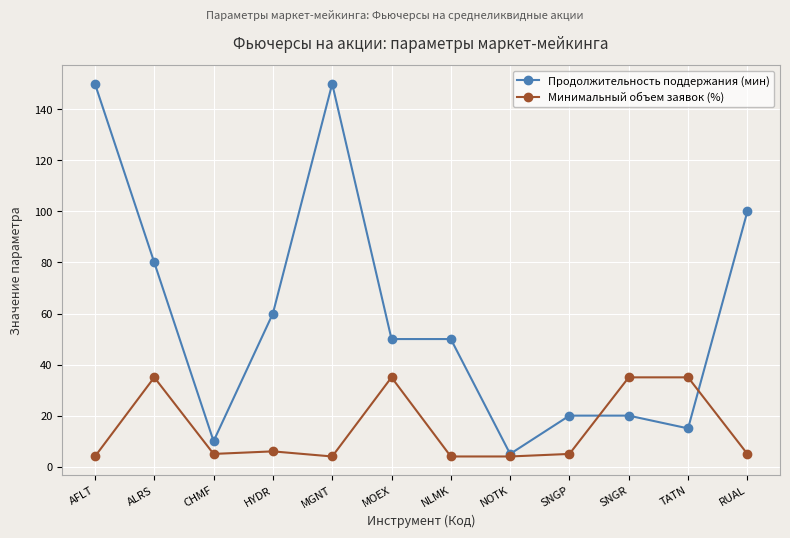

What is the maximum value for Минимальный объем заявок (%)?

35